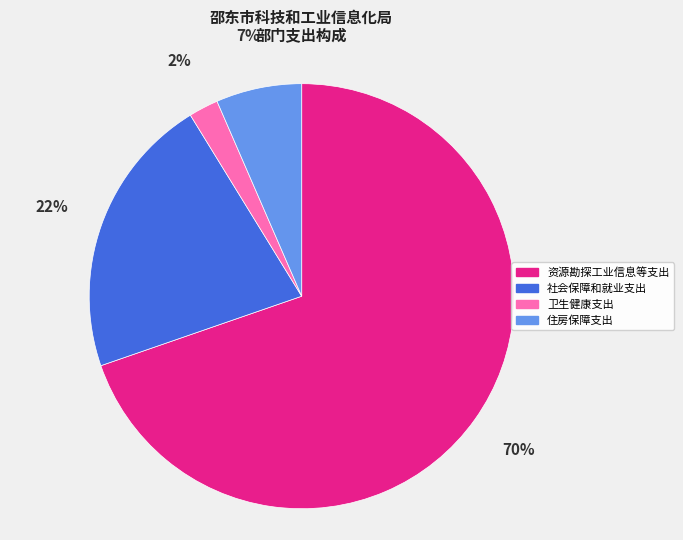

Count the number of slices in the pie.

4